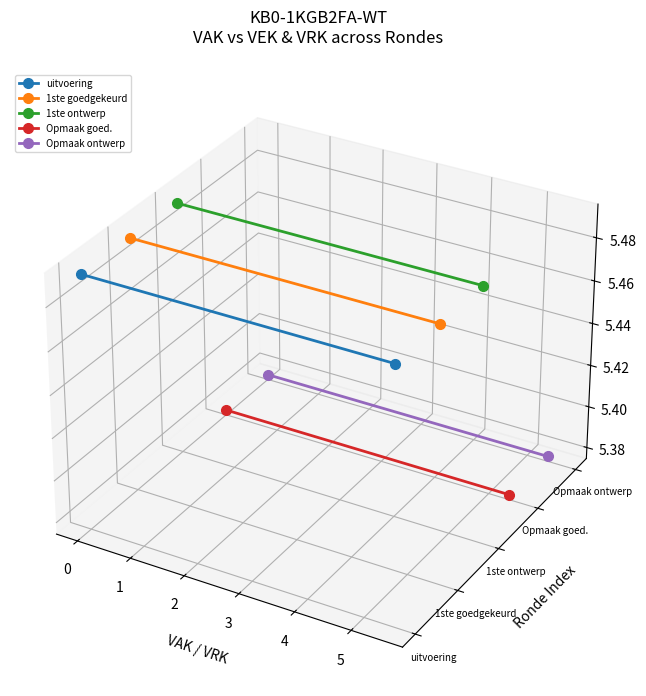

Is the value of uitvoering at −1 greater than the value of Opmaak goed. at −1?

Yes